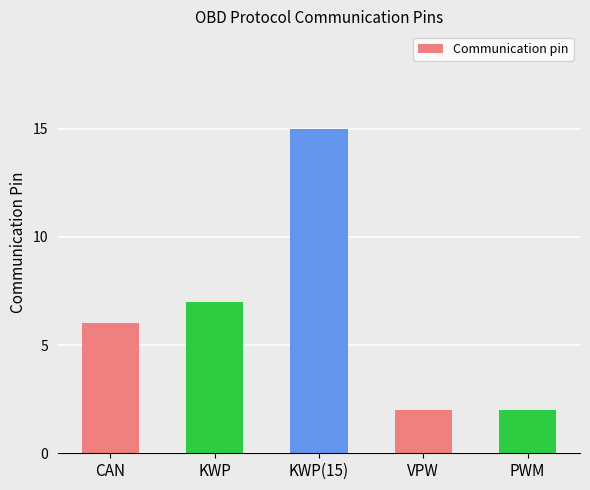

Reading left to right, list all the values displayed in this chart.

6	7	15	2	2